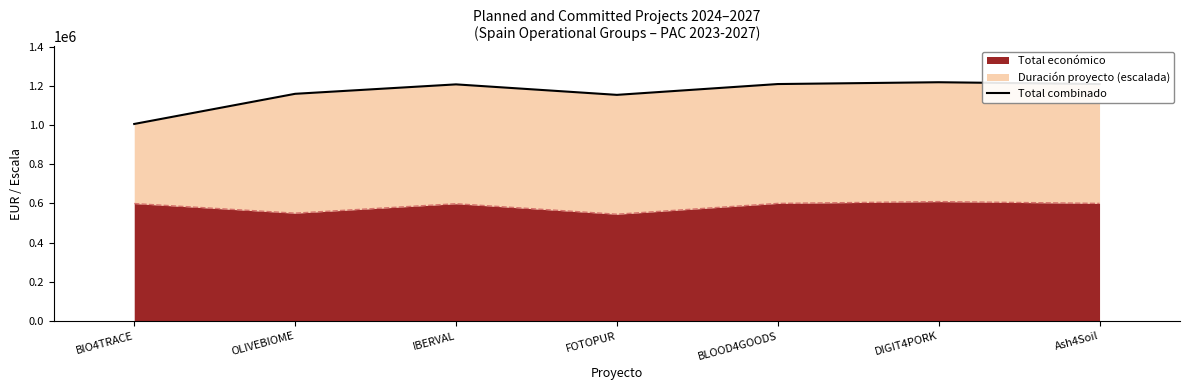

The chart shows a value of 296546.7 at FOTOPUR. True or false?

False